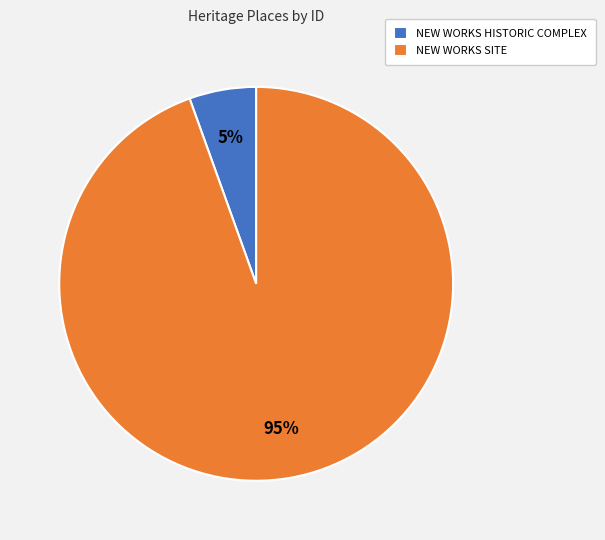

Which slice is the smallest?

NEW WORKS HISTORIC COMPLEX